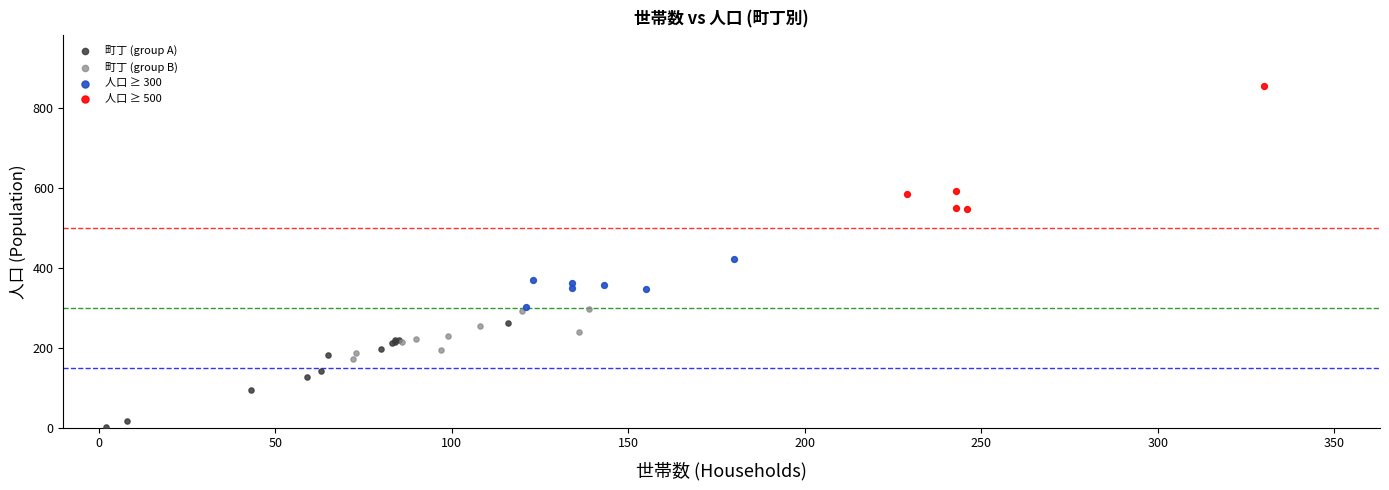

Which series reaches the maximum Y coordinate?

人口 ≥ 500